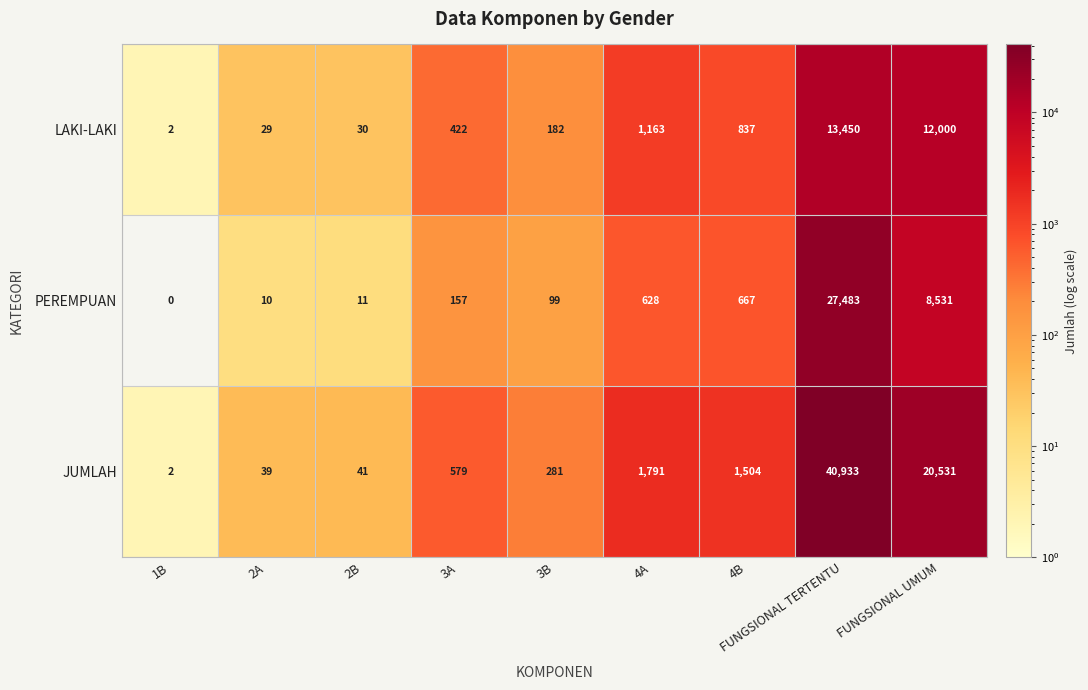

What is the difference between the maximum and minimum values in the LAKI-LAKI series?

13448